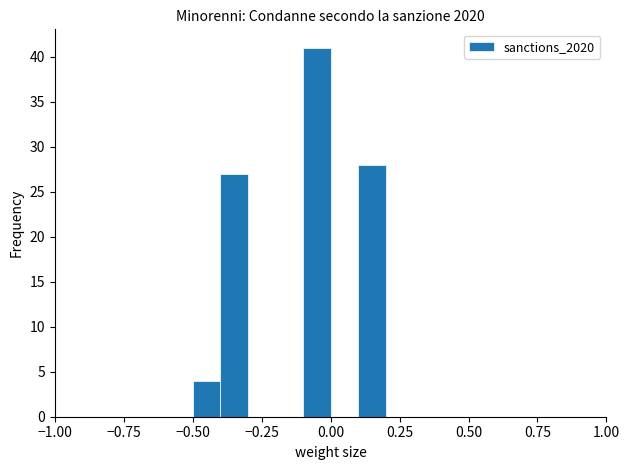

Read against the x-axis, roughly where is the centre of the tallest bar?

-0.05